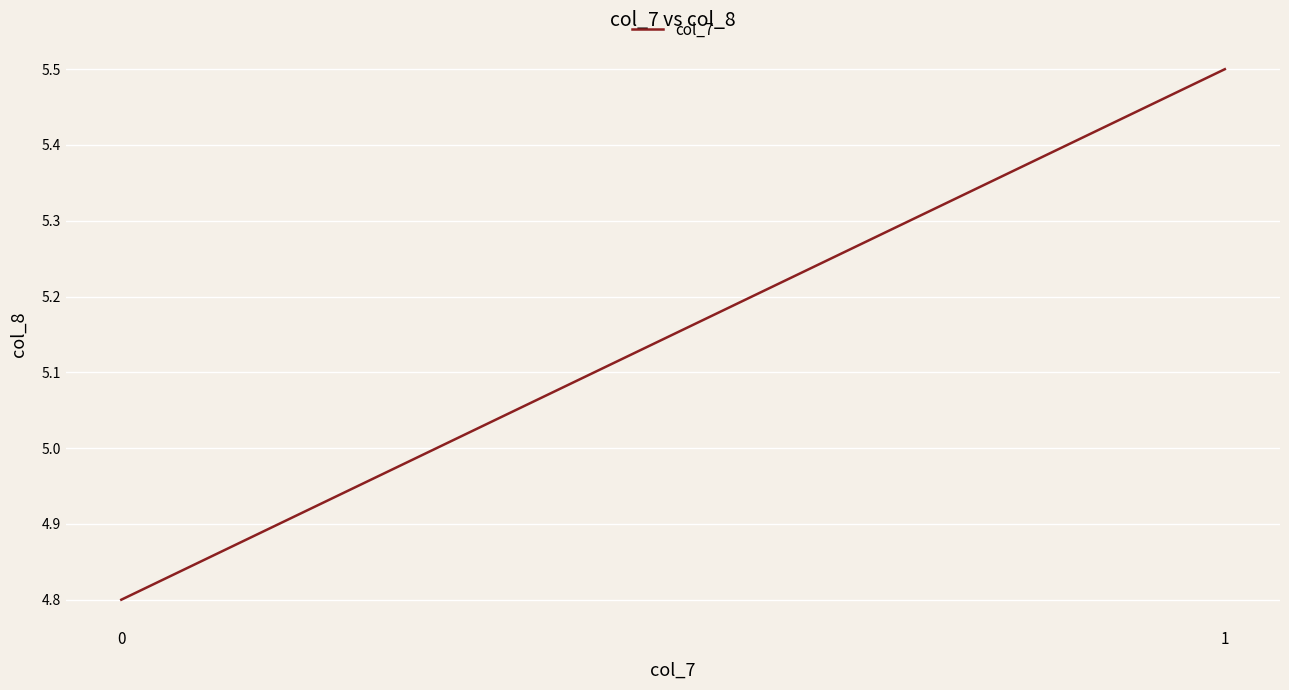

Rank the categories by value from highest to lowest.

1, 0